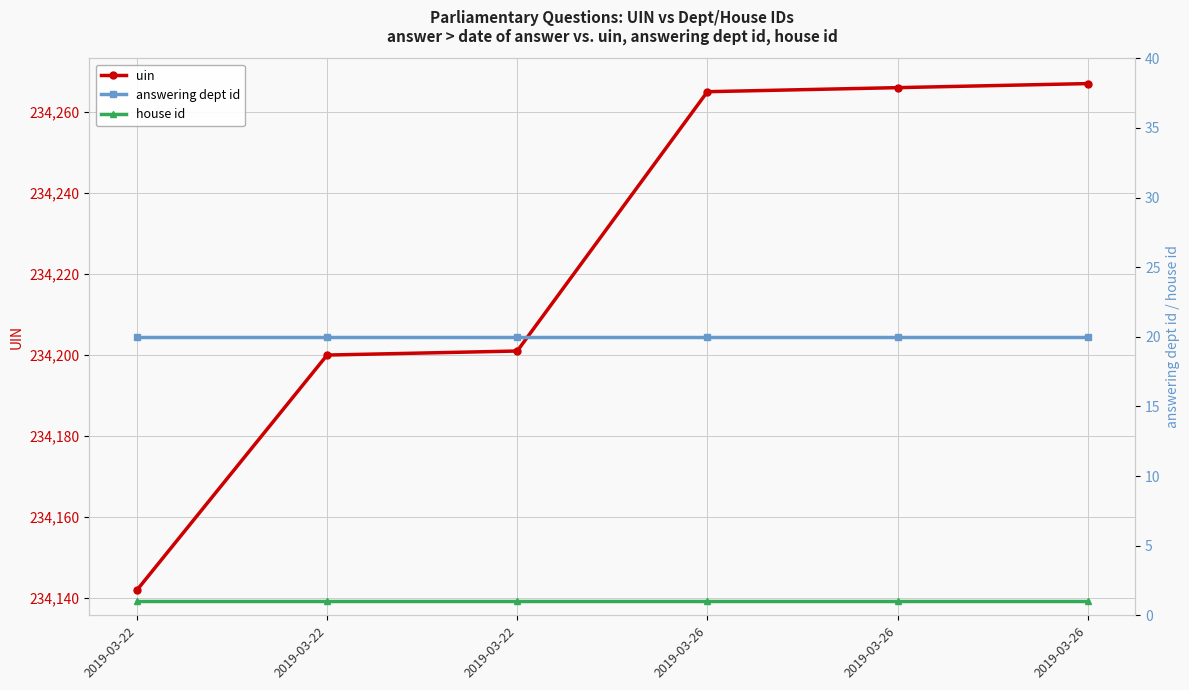

Reading left to right, extract all data points from this chart.

uin: 2019-03-22=234142	2019-03-22=234200	2019-03-22=234201	2019-03-26=234265	2019-03-26=234266	2019-03-26=234267
answering dept id: 2019-03-22=20	2019-03-22=20	2019-03-22=20	2019-03-26=20	2019-03-26=20	2019-03-26=20
house id: 2019-03-22=1	2019-03-22=1	2019-03-22=1	2019-03-26=1	2019-03-26=1	2019-03-26=1